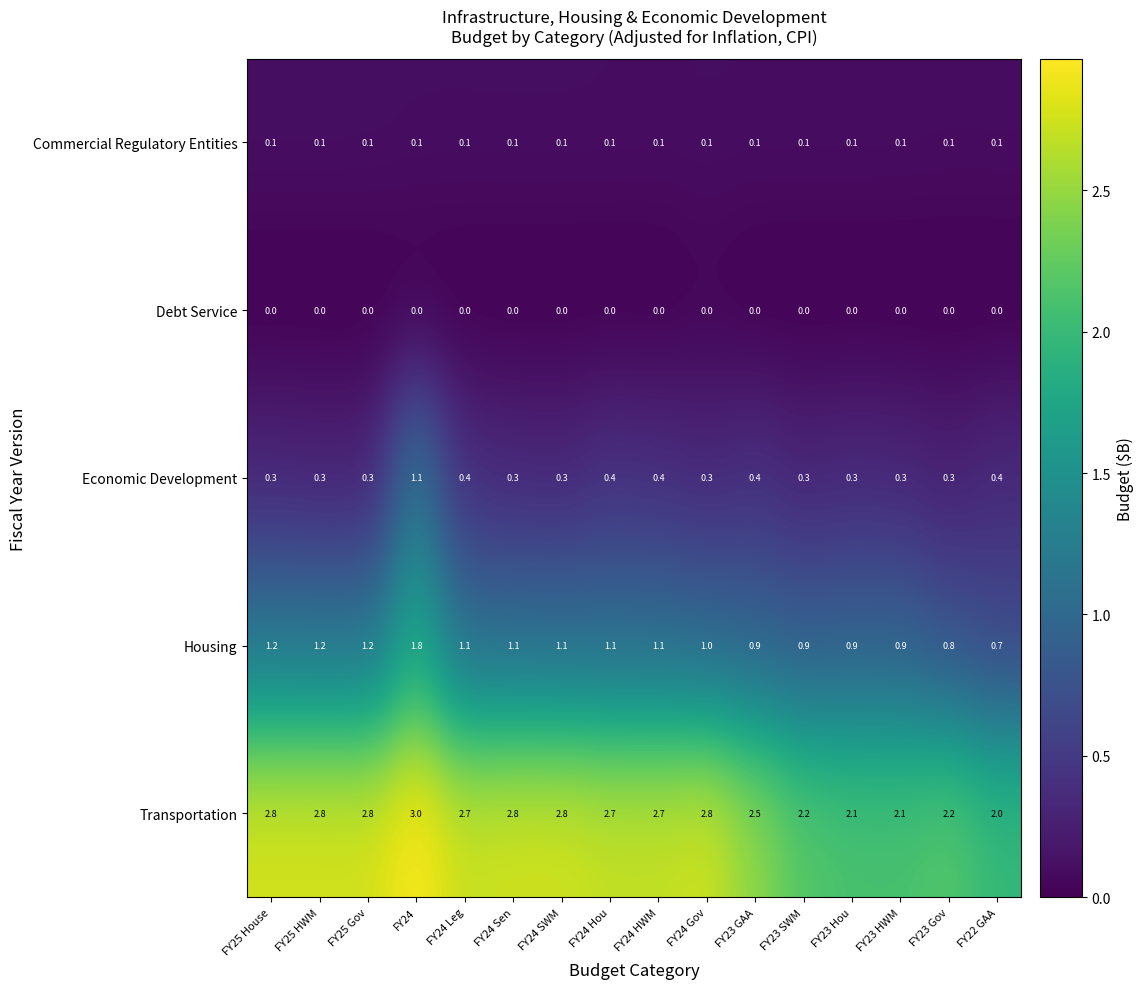

At which category does the chart reach its peak across all series?

FY24